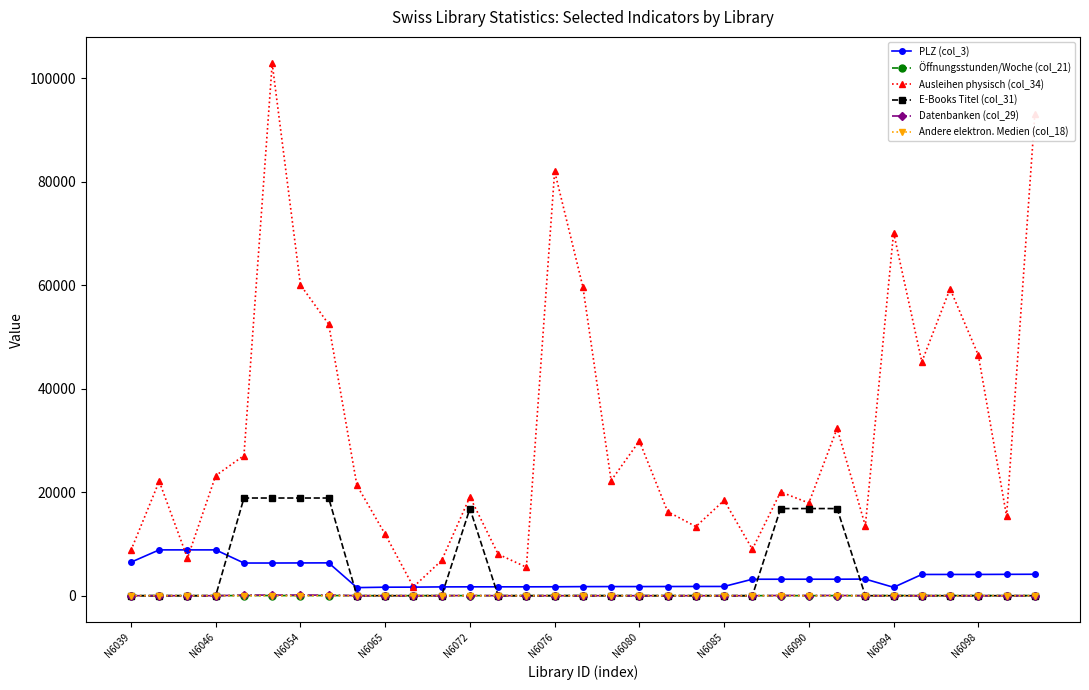

Which series has the largest total across all categories?

Ausleihen physisch (col_34)